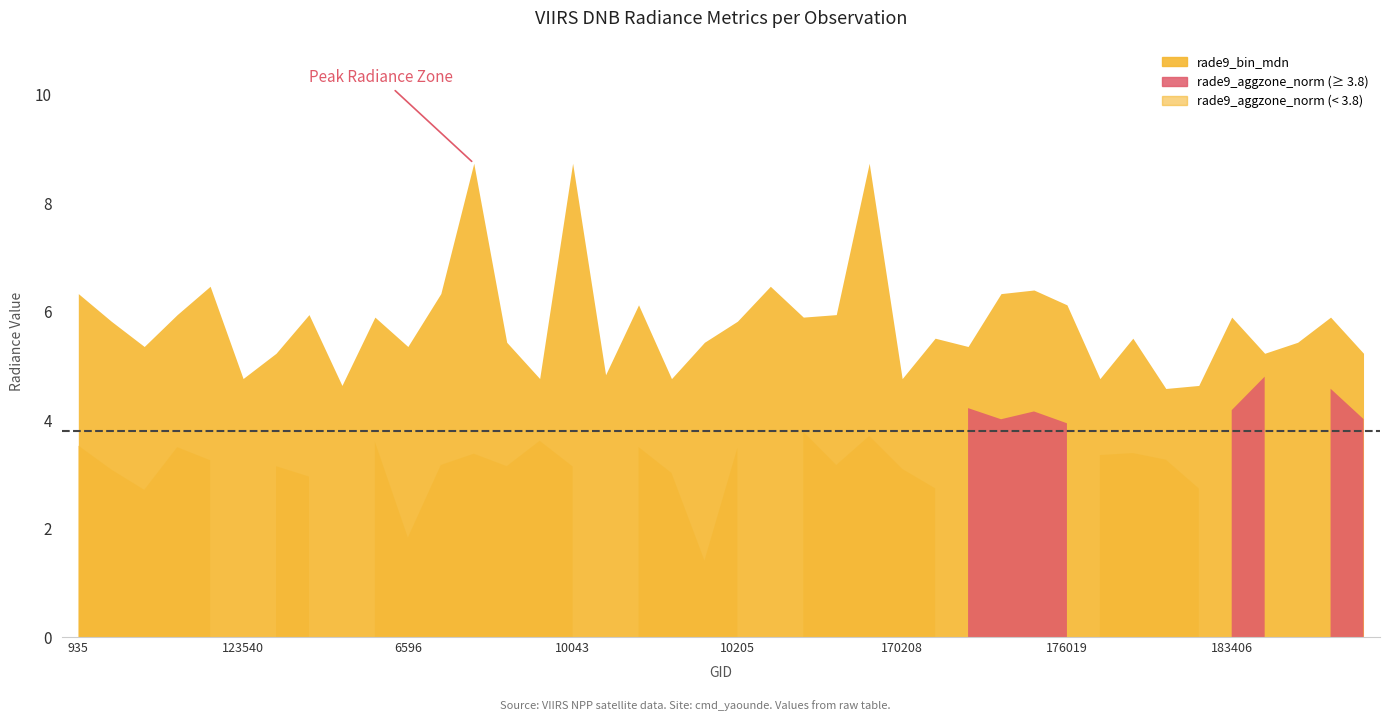

Where does the rade9_bin_mdn series first go above 5?

935